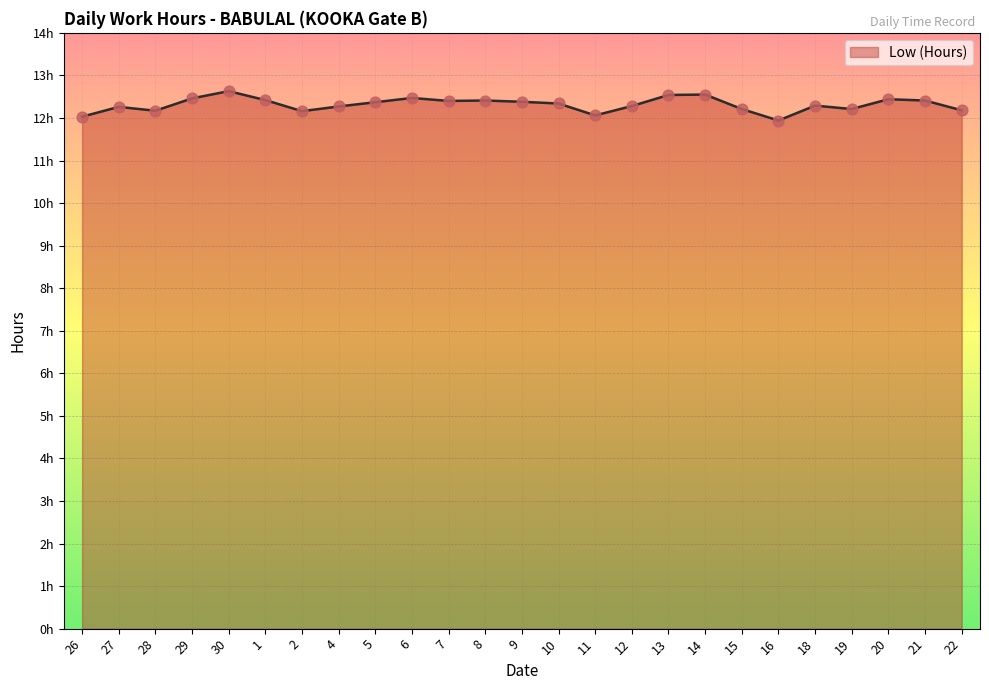

What is the change in value from 16 to 20?

+0.5